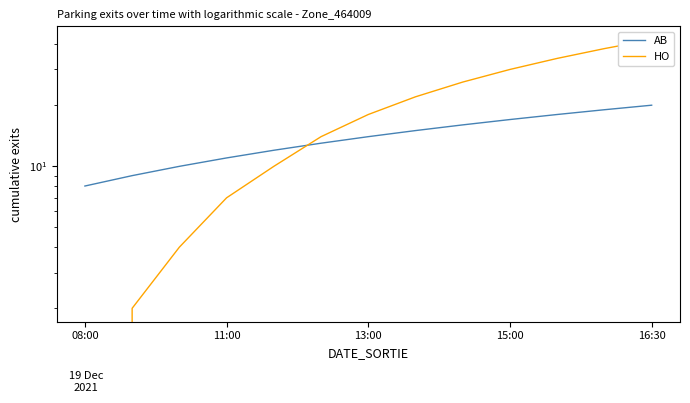

What is the total value across all series at 08:00?

8